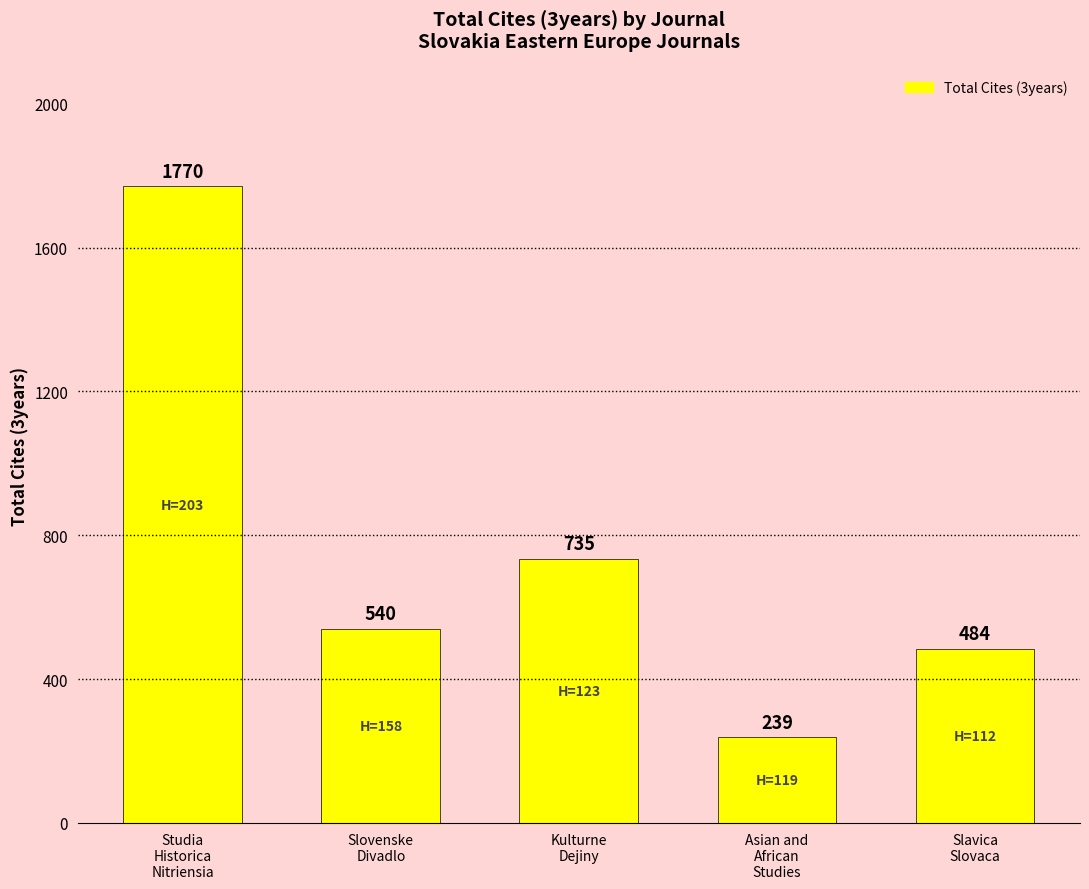

What is the difference between the maximum and second lowest values?

1286